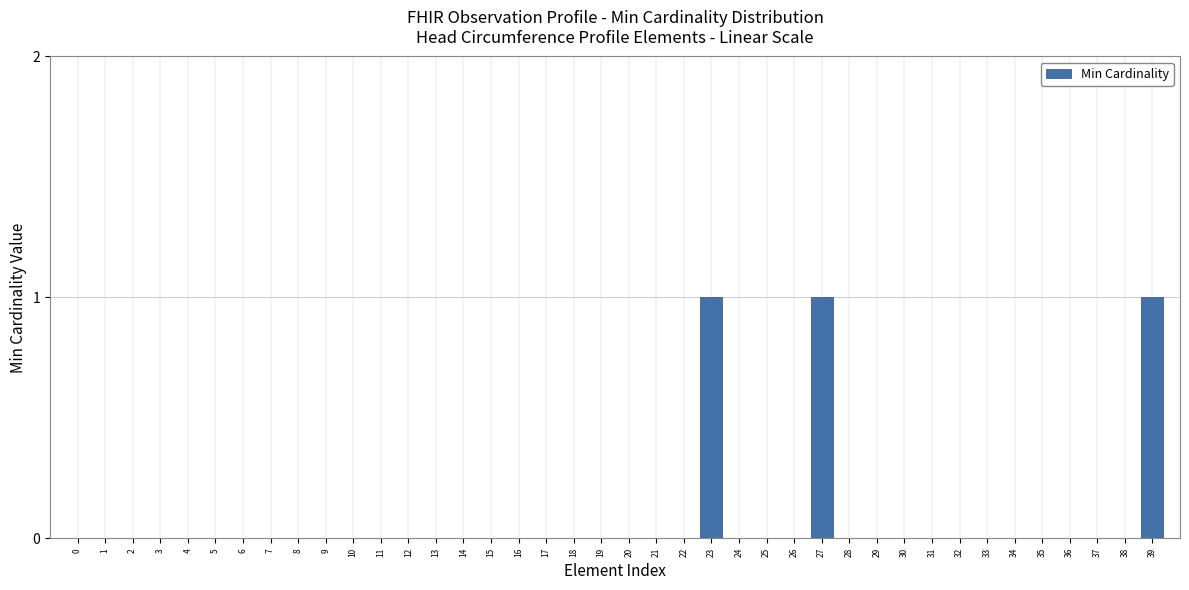

Is it true that the value at 10 is -1?

False